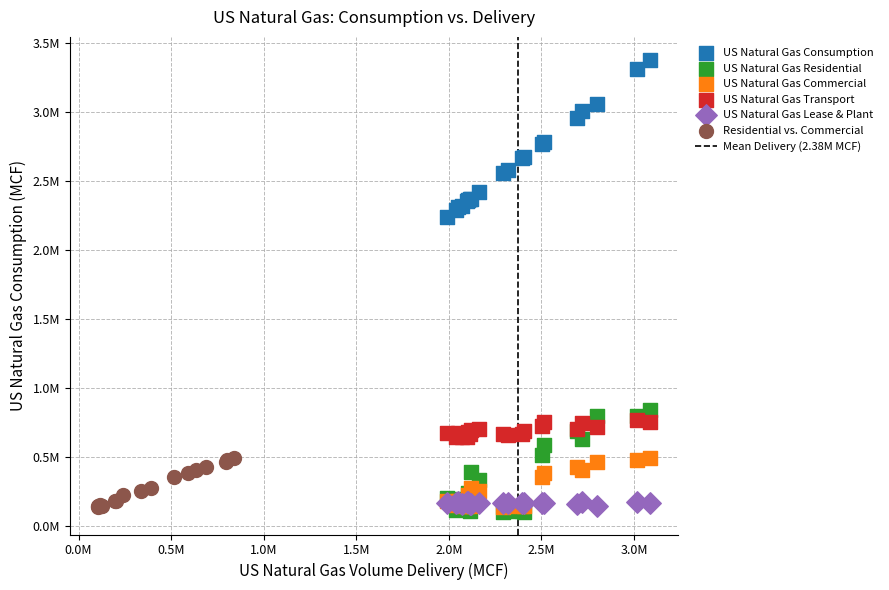

Which series contains the highest Y value?

US Natural Gas Consumption